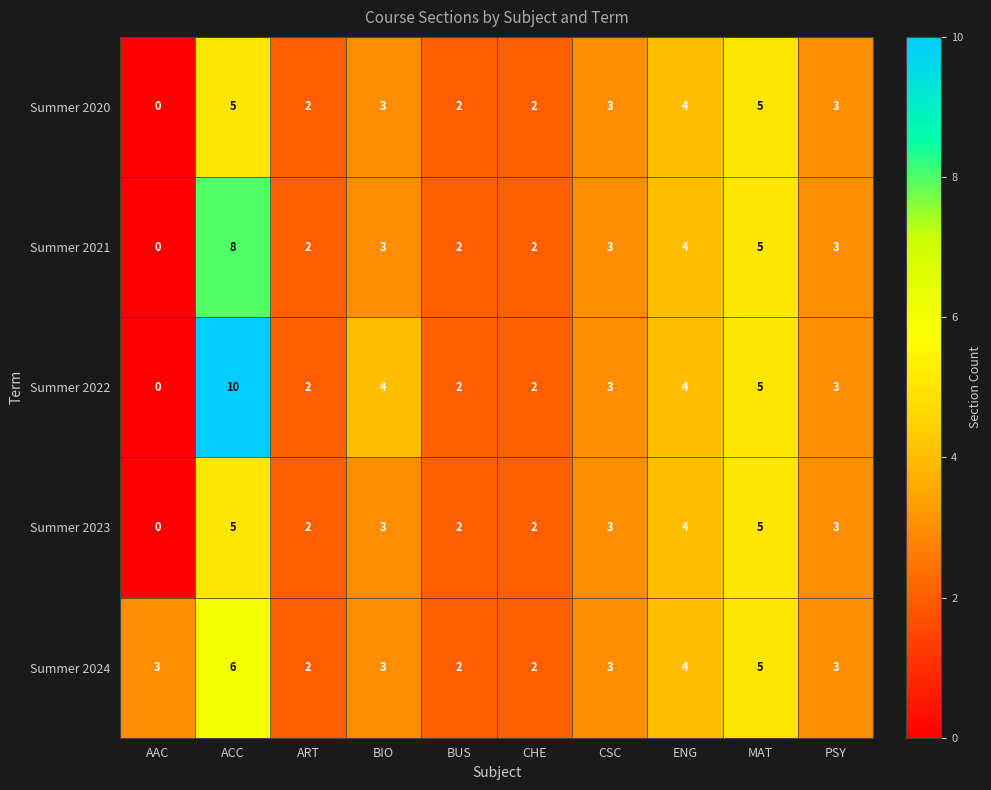

Which label corresponds to the smallest value in the chart?

AAC